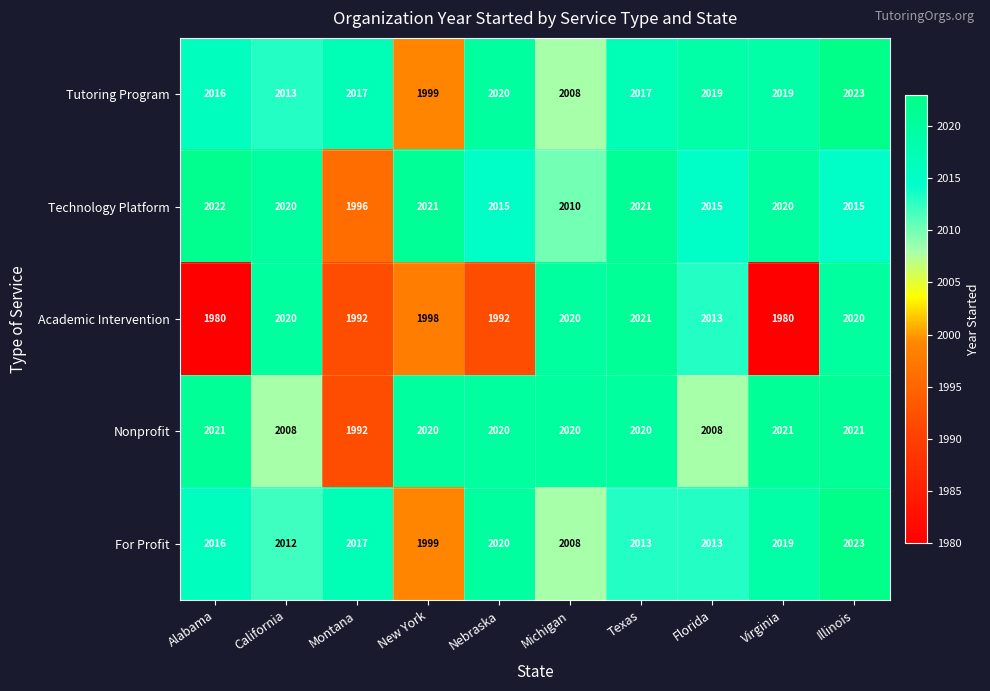

What is the difference between the second highest and second lowest values in the For Profit series?

12